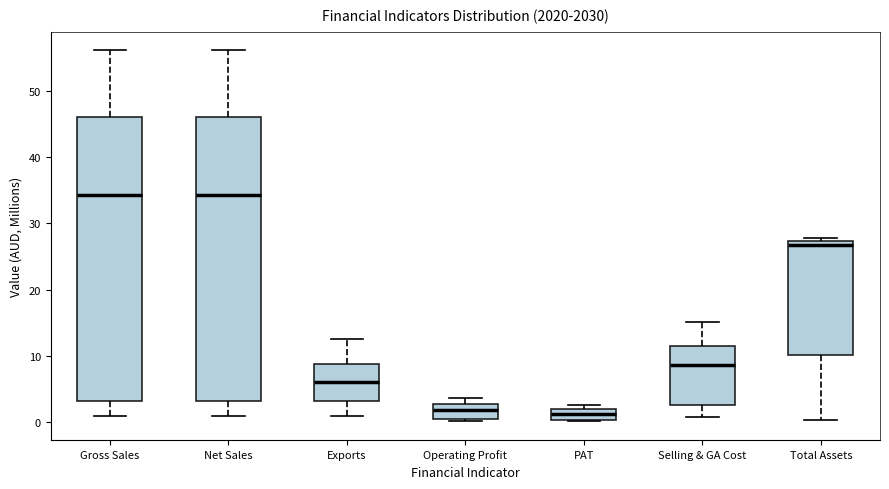

Reading left to right, transcribe this box plot: for each box, give where its median line is, the range the box spans, and where its two whiskers end, as read against the y-axis. The values are not printed on the chart, so give them approximately, as read against the axis.

Gross Sales: median 34, box 3 to 46, whiskers 1 to 56
Net Sales: median 34, box 3 to 46, whiskers 1 to 56
Exports: median 6, box 3 to 9, whiskers 1 to 13
Operating Profit: median 2, box 0 to 3, whiskers 0 to 4
PAT: median 1, box 0 to 2, whiskers 0 to 3
Selling & GA Cost: median 9, box 2 to 11, whiskers 1 to 15
Total Assets: median 27 (just below the box's upper edge), box 10 to 27, whiskers 0 to 28